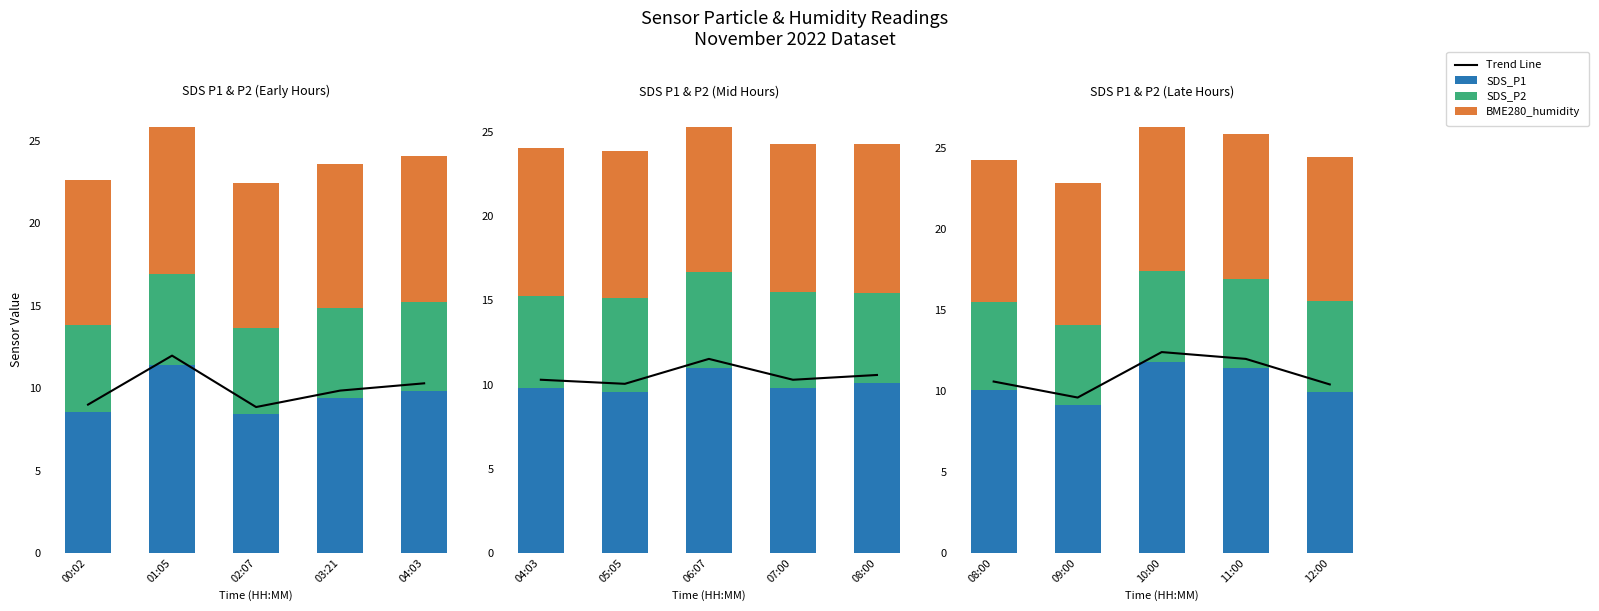

Where does the SDS_P2 series first go above 5?

08:00